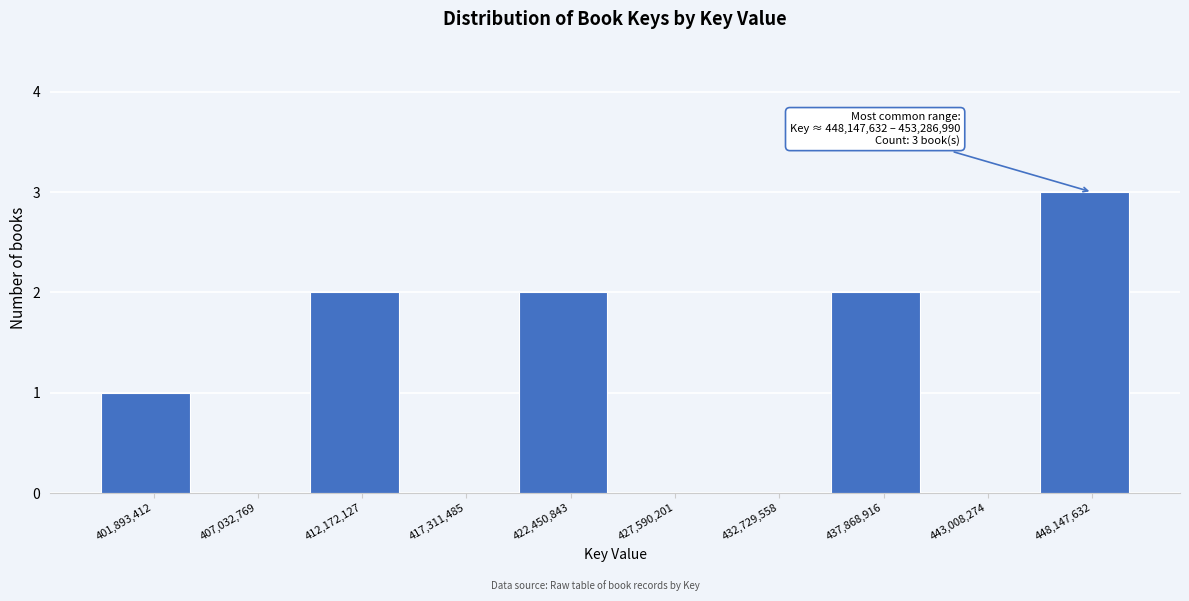

Reading right to left, transcribe all the data shown in this chart.

448,147,632=3	443,008,274=0	437,868,916=2	432,729,558=0	427,590,201=0	422,450,843=2	417,311,485=0	412,172,127=2	407,032,769=0	401,893,412=1